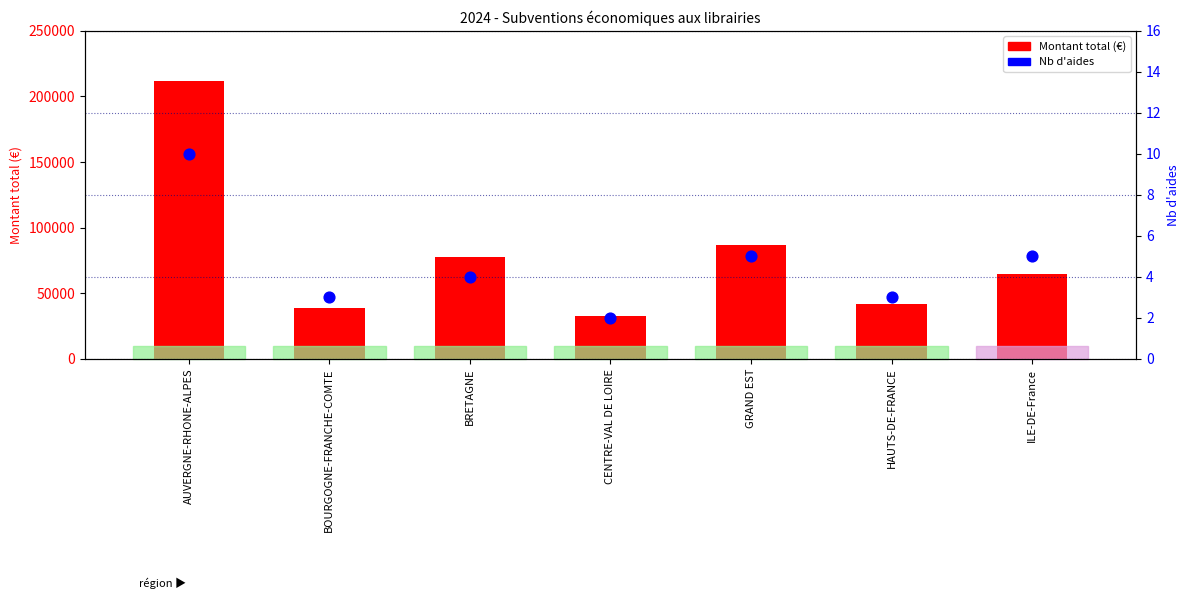

Which series has the widest spread of Y values?

Montant total (€)